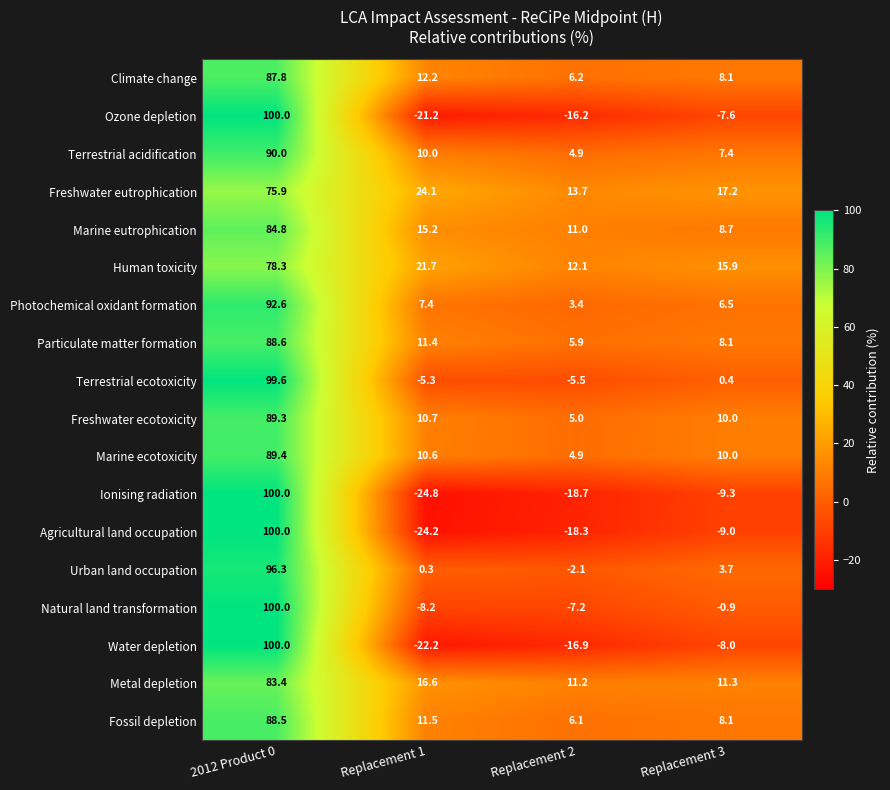

Where does the Marine eutrophication series first go above 15?

2012 Product 0